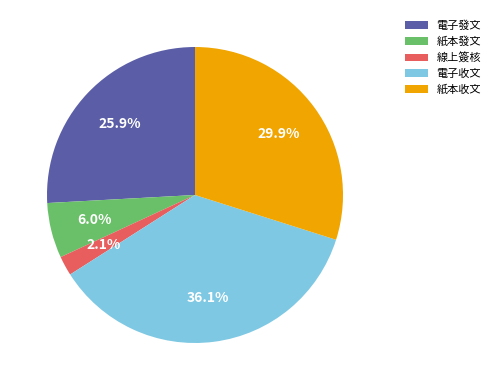

Does 紙本發文 represent more than half of the total?

No